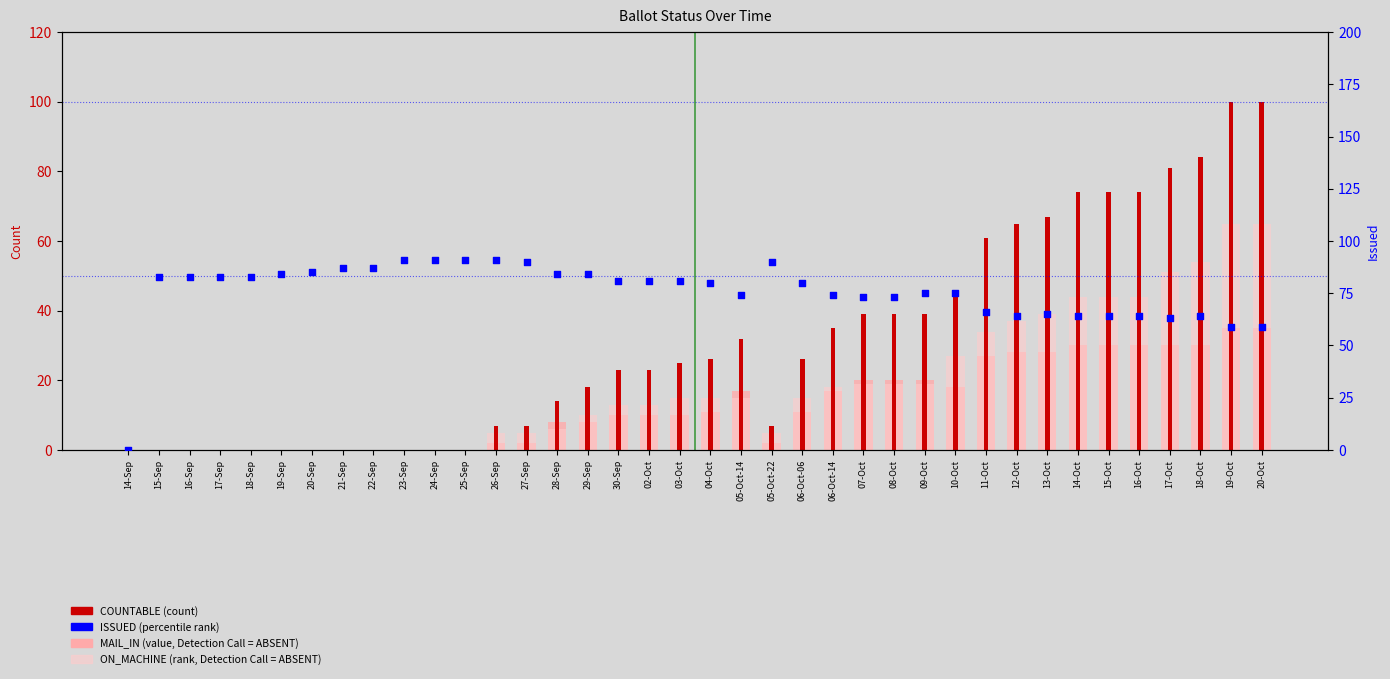

Is the value of ON_MACHINE at 17-Oct greater than the value of MAIL_IN at 02-Oct?

Yes